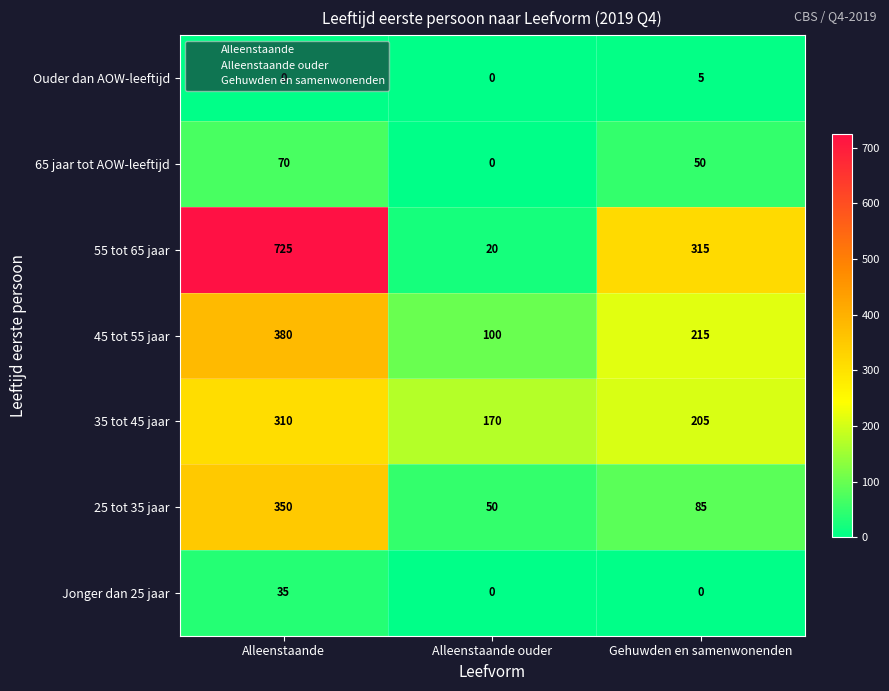

Where does the 25 tot 35 jaar series first go above 85?

Alleenstaande